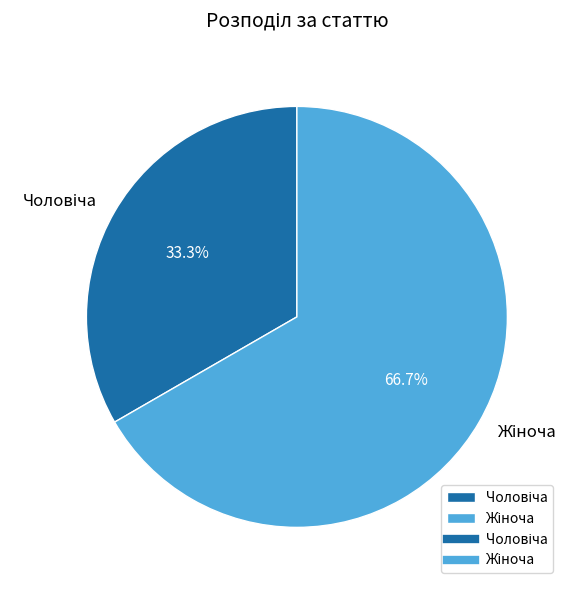

Does any single category account for the majority?

Yes